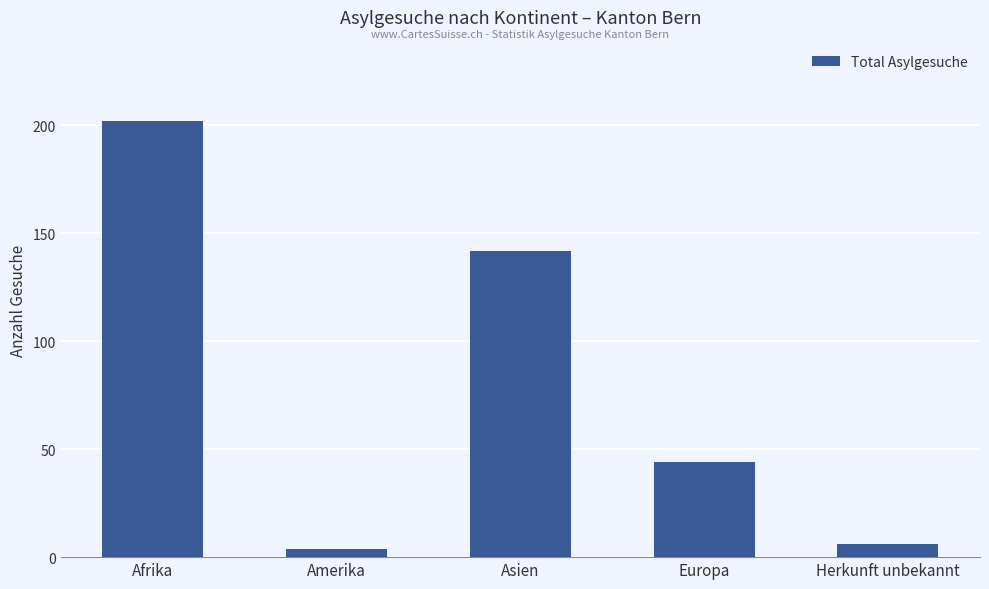

Is it true that the value at Asien is 142?

True